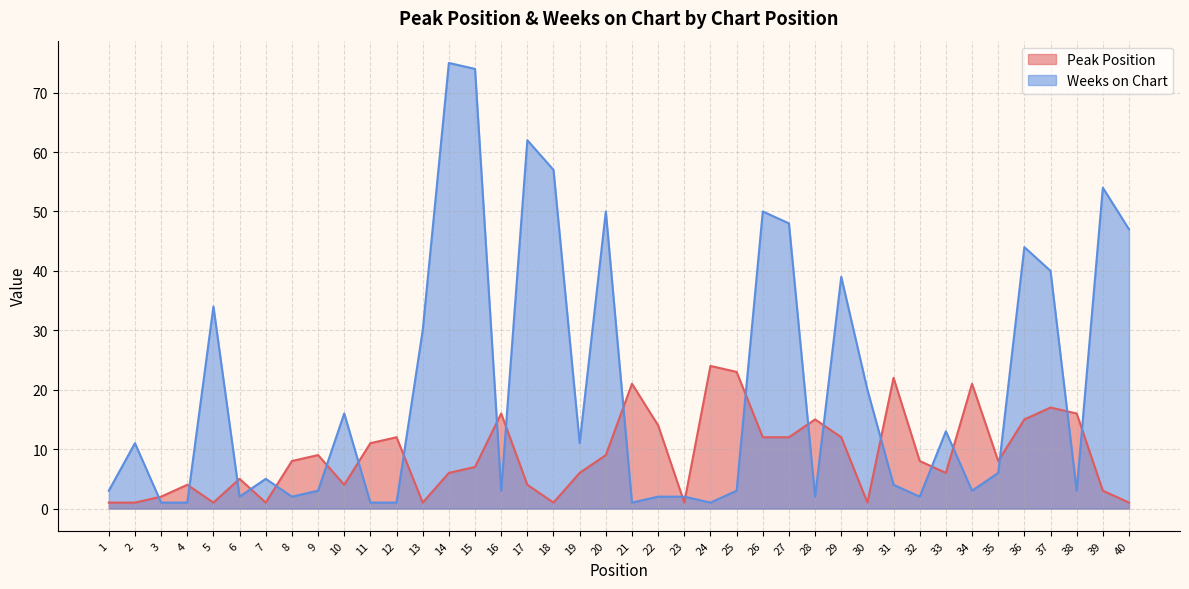

What is the difference between the maximum and minimum values in the Peak Position series?

23